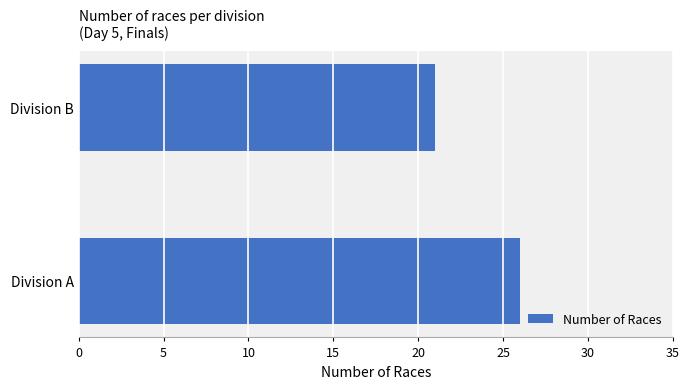

Count the number of categories in the chart.

2